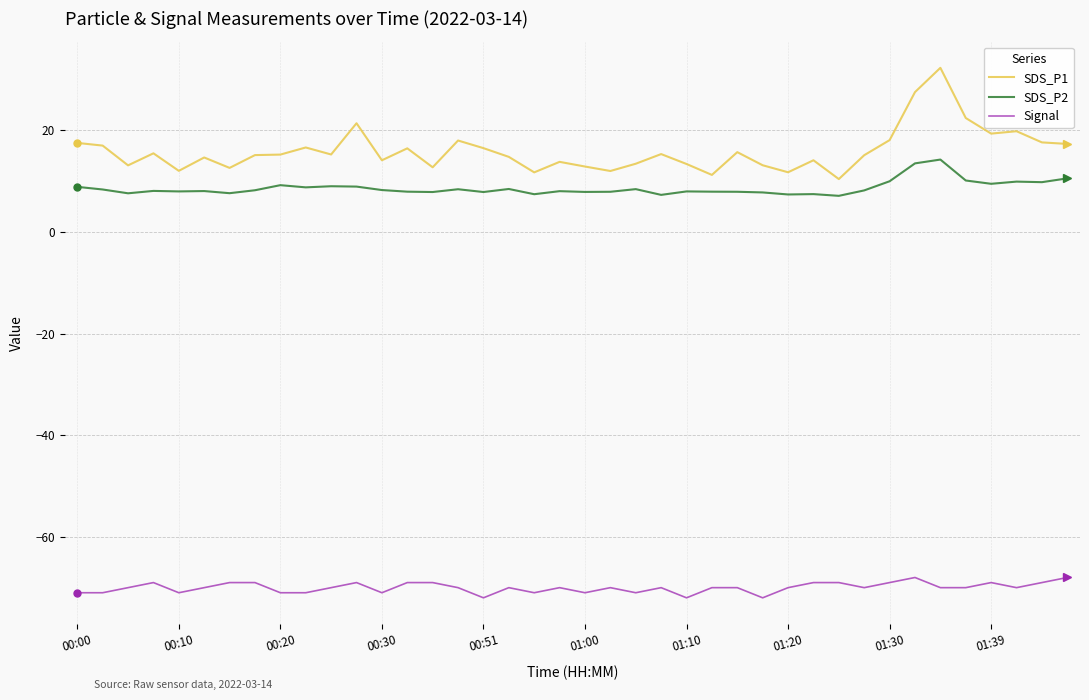

What is the maximum value shown in the chart?

32.3